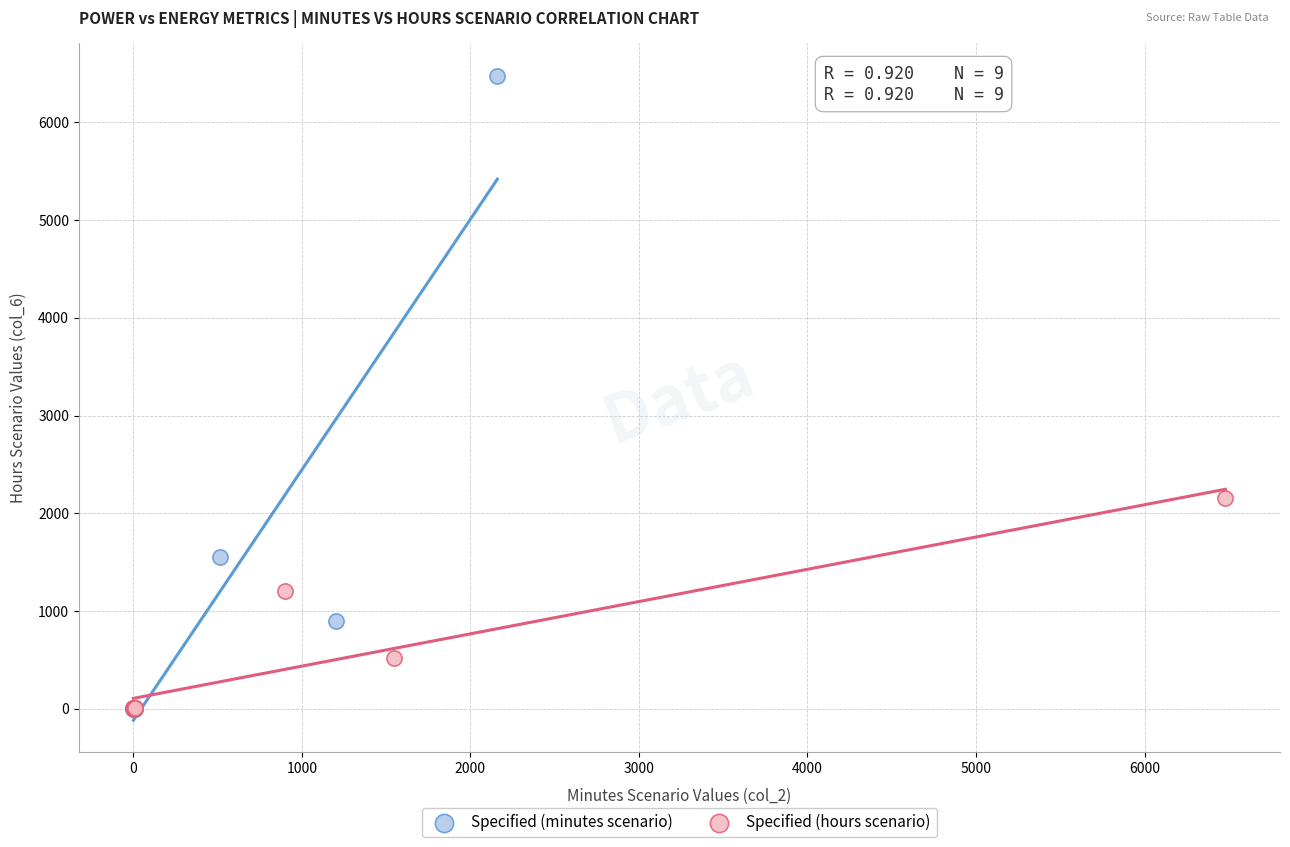

Which series reaches the maximum Y coordinate?

Specified (minutes scenario)